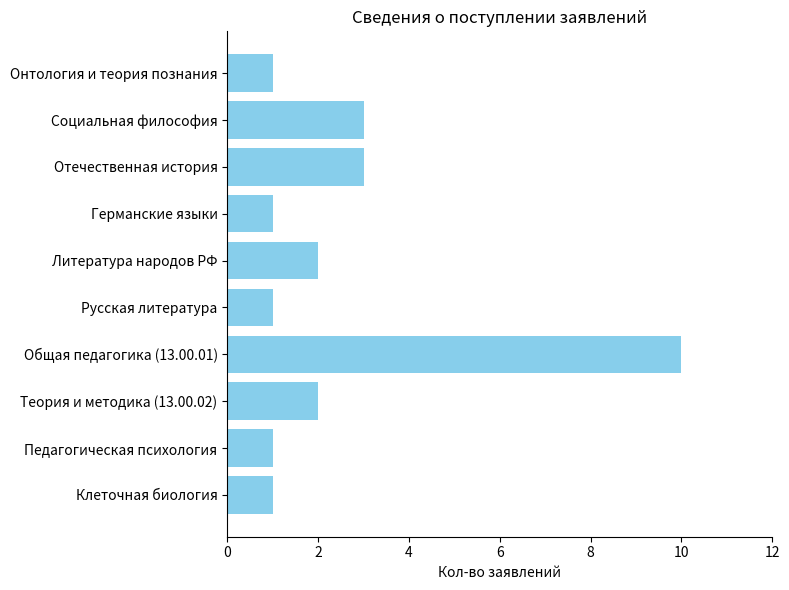

What is the difference between the maximum and minimum values?

9